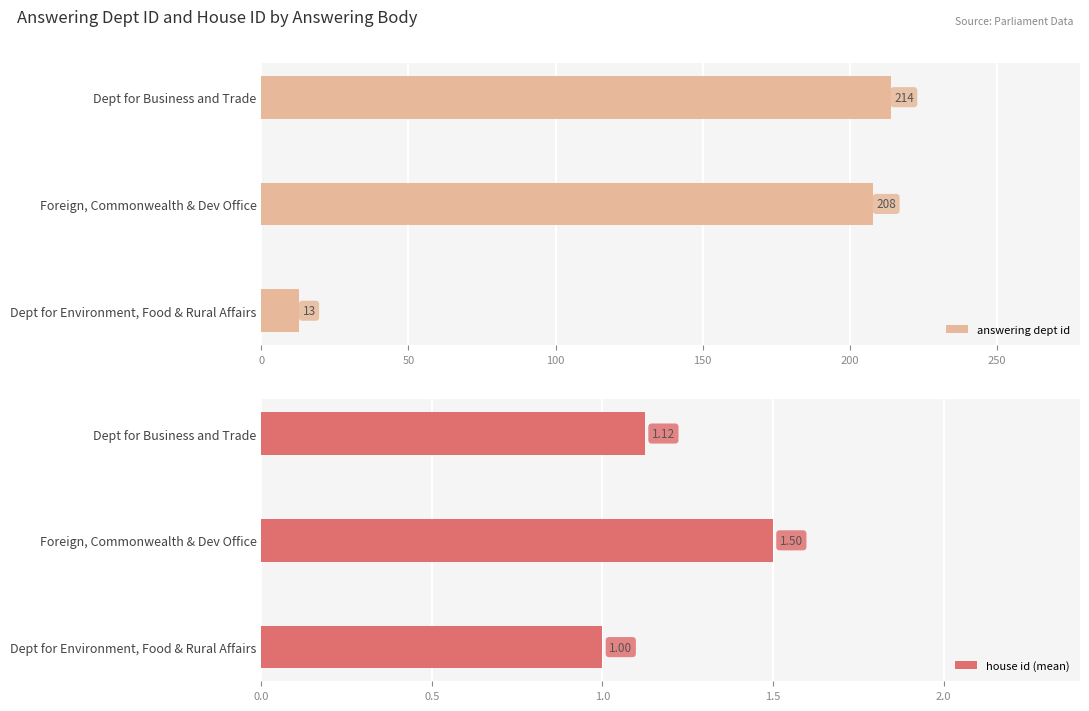

Which category has the lowest value in the answering dept id series?

Dept for Environment, Food & Rural Affairs